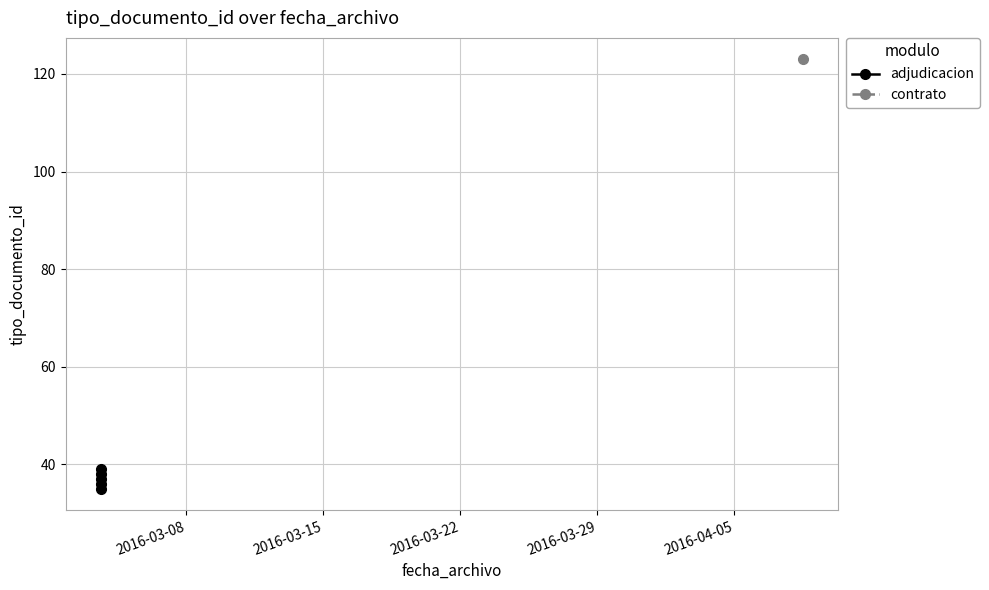

What is the average value?

37